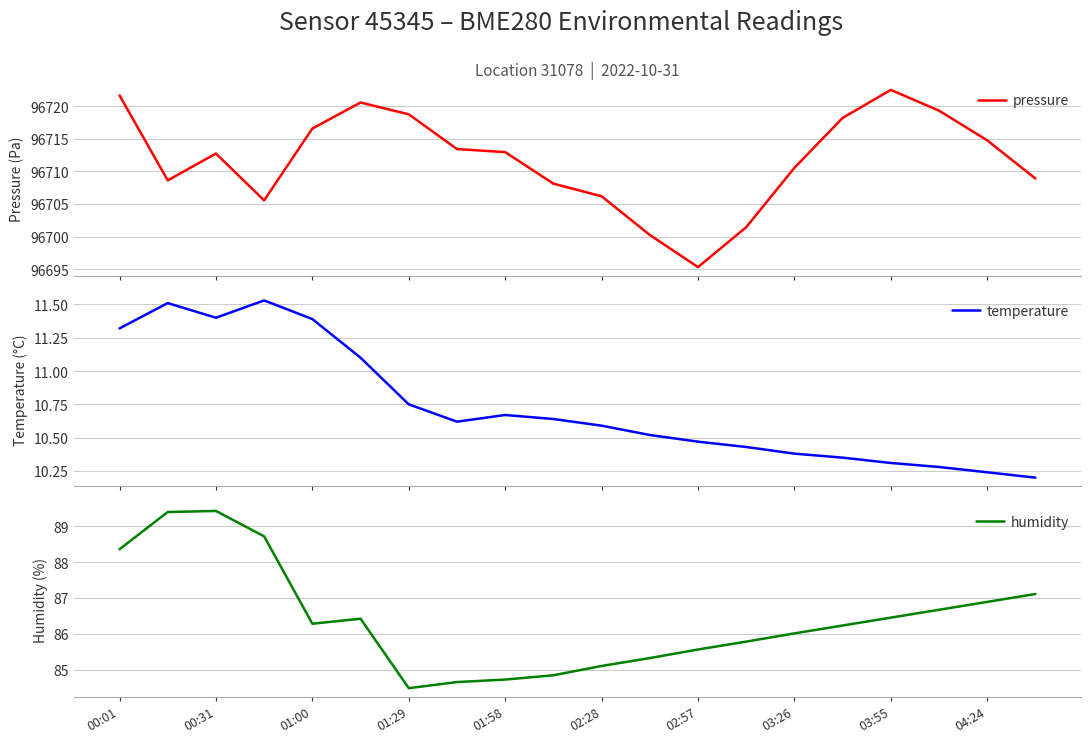

How many values in the humidity series exceed 86?

12